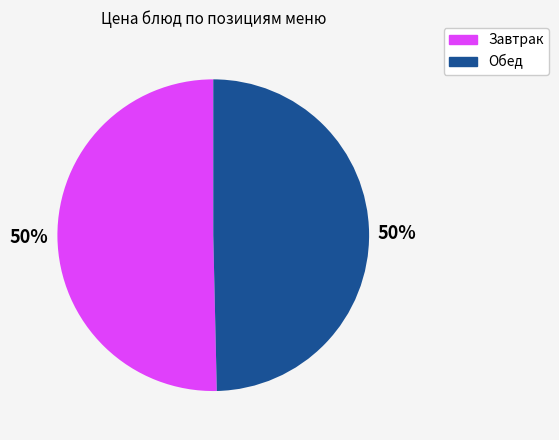

Count the number of slices in the pie.

2